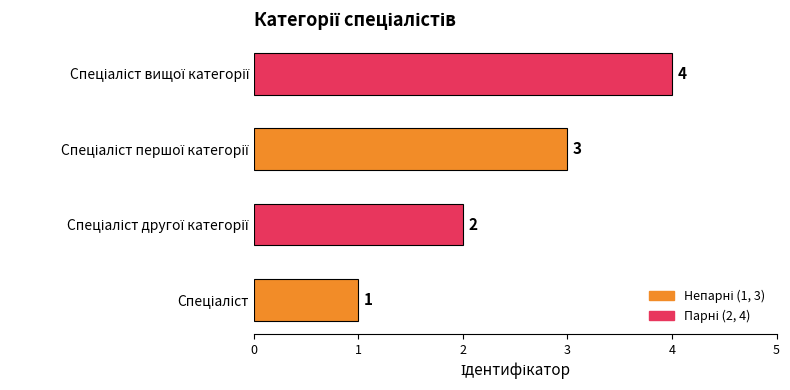

What is the maximum value shown in the chart?

4